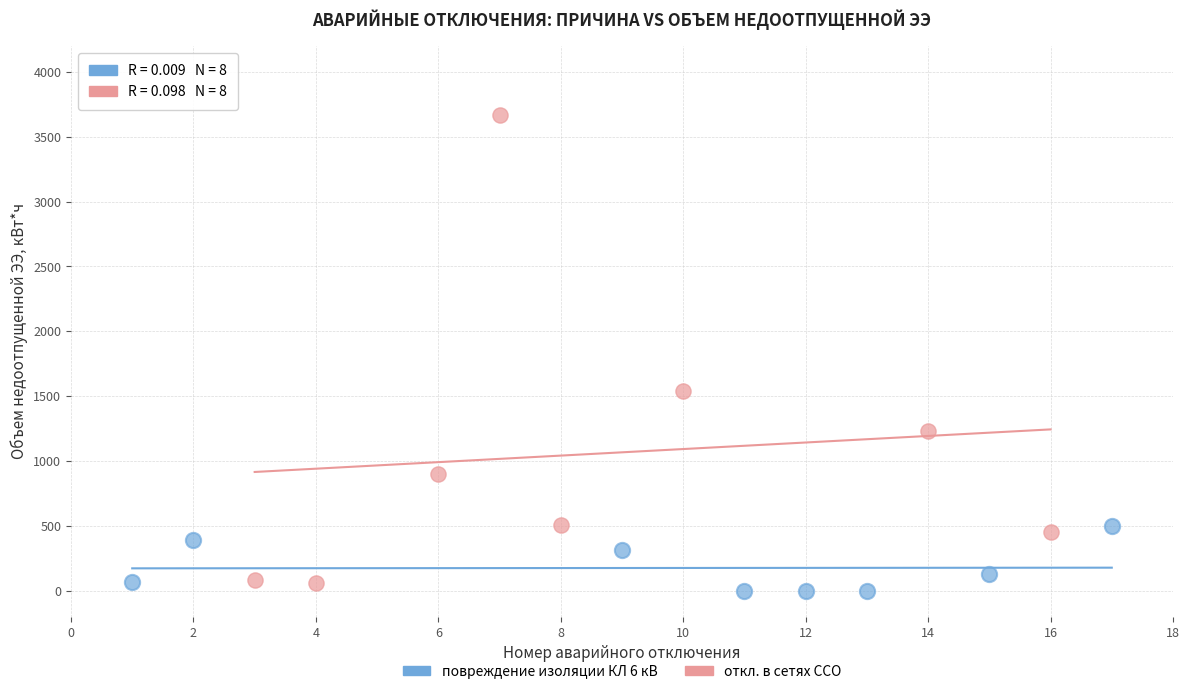

Which series has the largest Y range (max minus min)?

откл. в сетях ССО